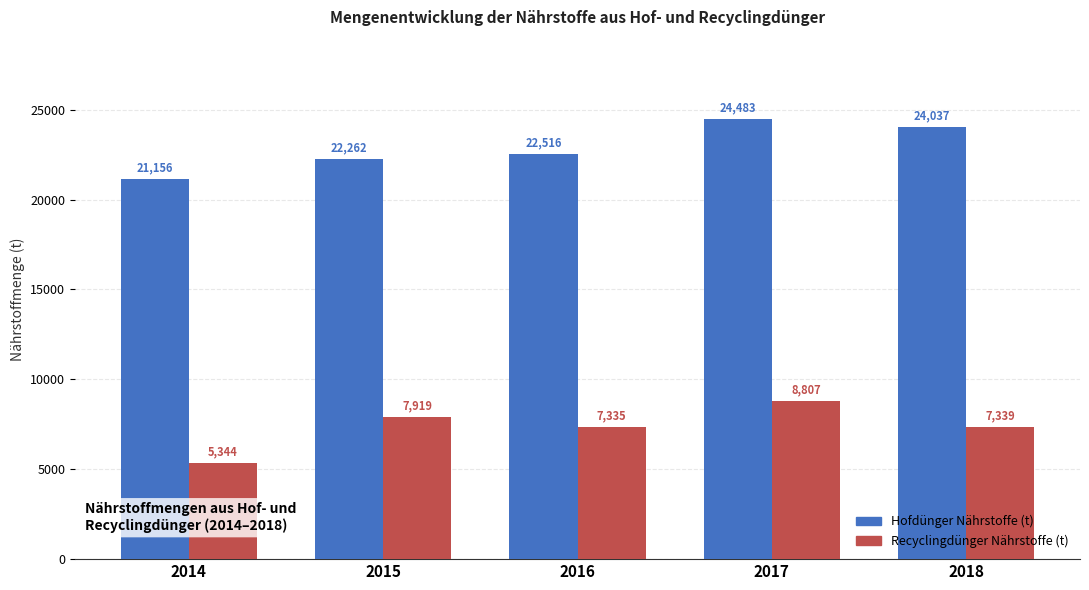

What is the highest value of the Recyclingdünger Nährstoffe (t) series?

8807.4